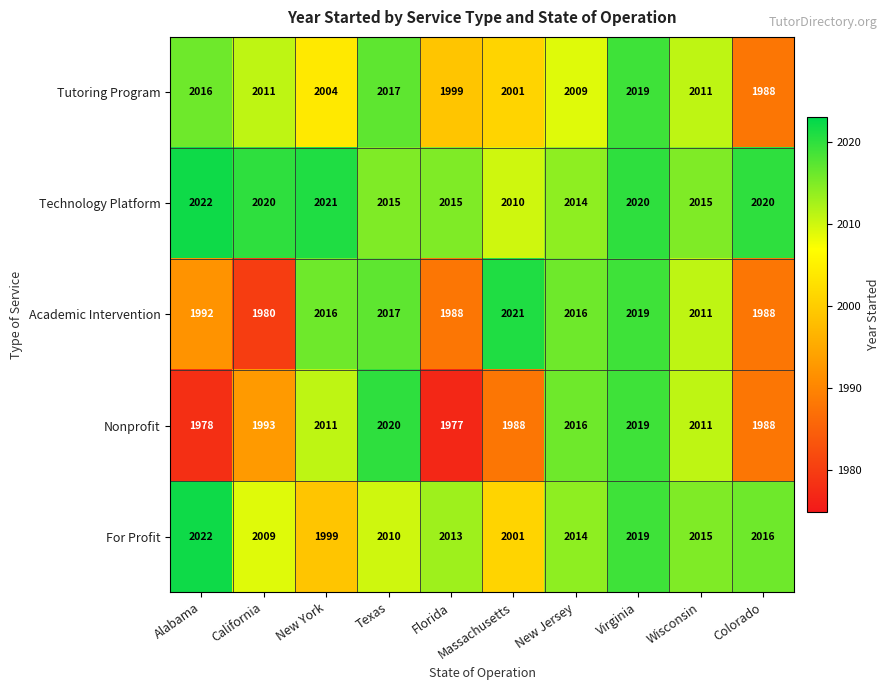

What is the difference between the Academic Intervention values at Florida and Alabama?

4